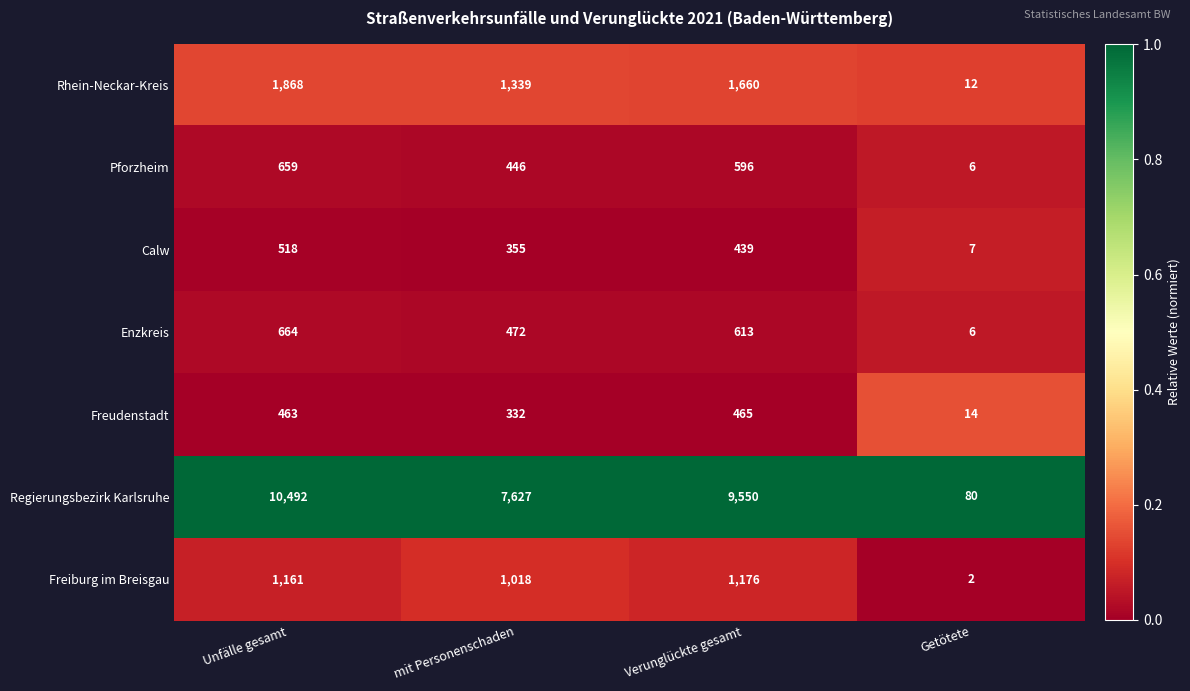

True or false: Rhein-Neckar-Kreis has a value of 19 at Getötete.

False